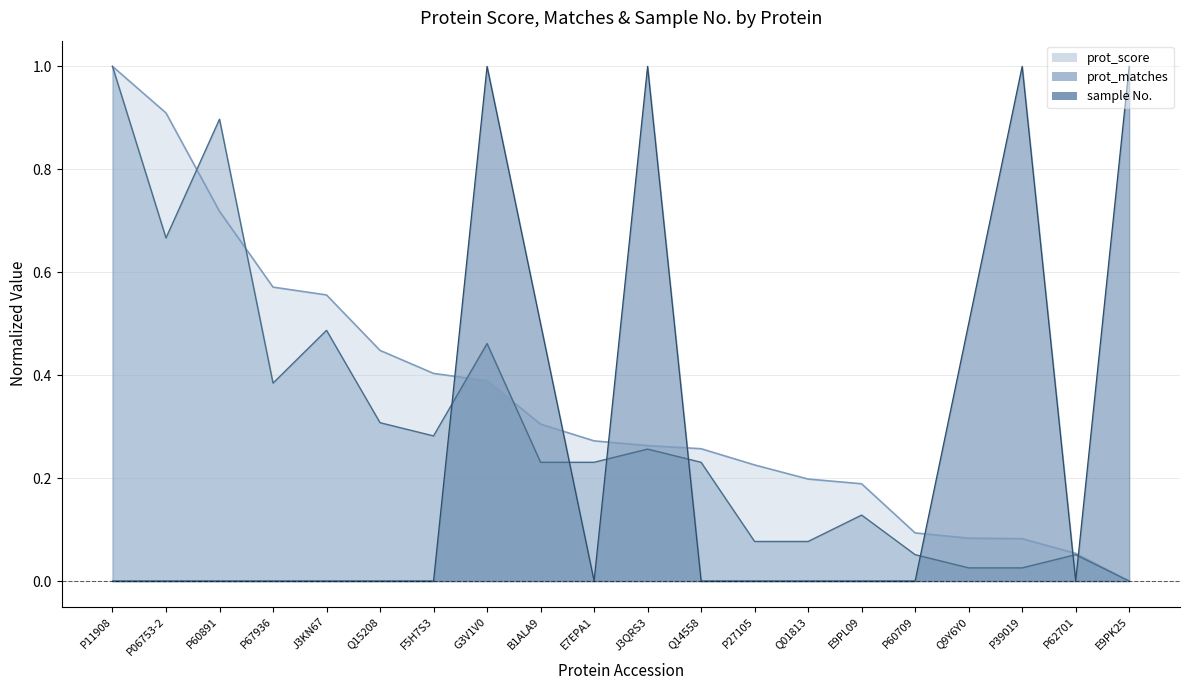

At which category does sample No. reach its first local peak?

G3V1V0